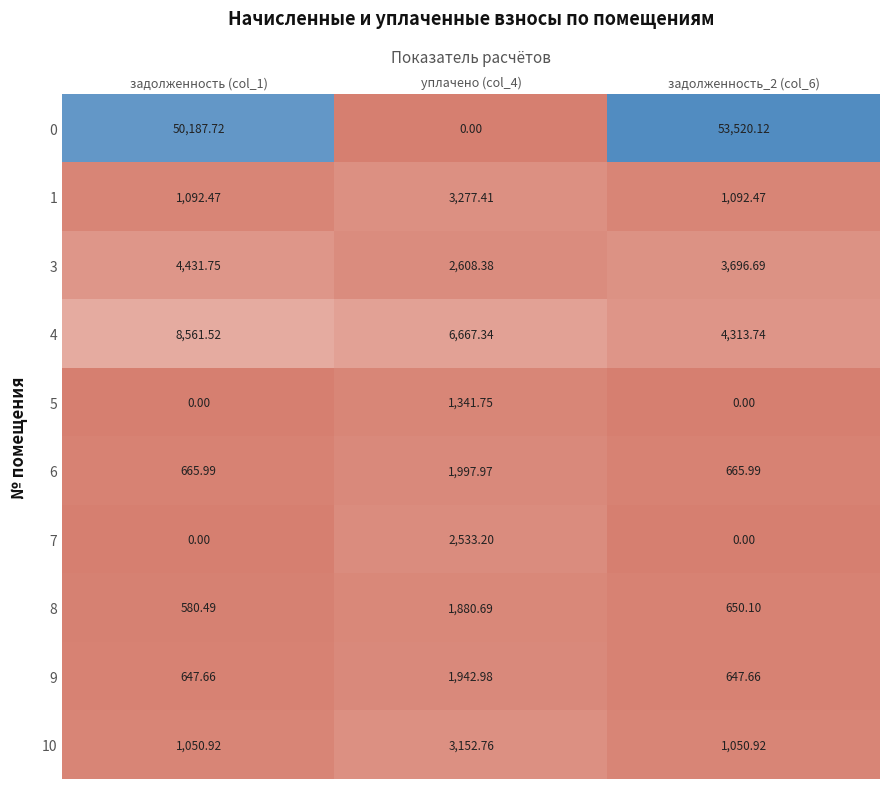

Is the value of 7 at задолженность (col_1) greater than the value of 0 at задолженность_2 (col_6)?

No